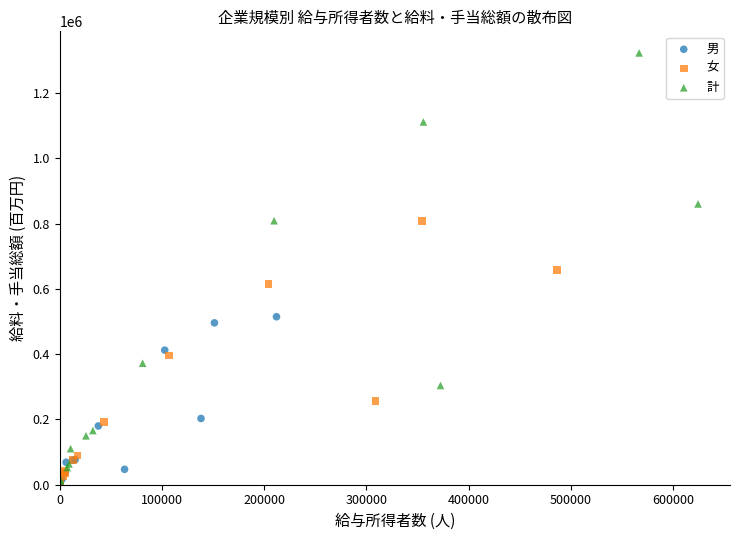

Which series contains the highest Y value?

計